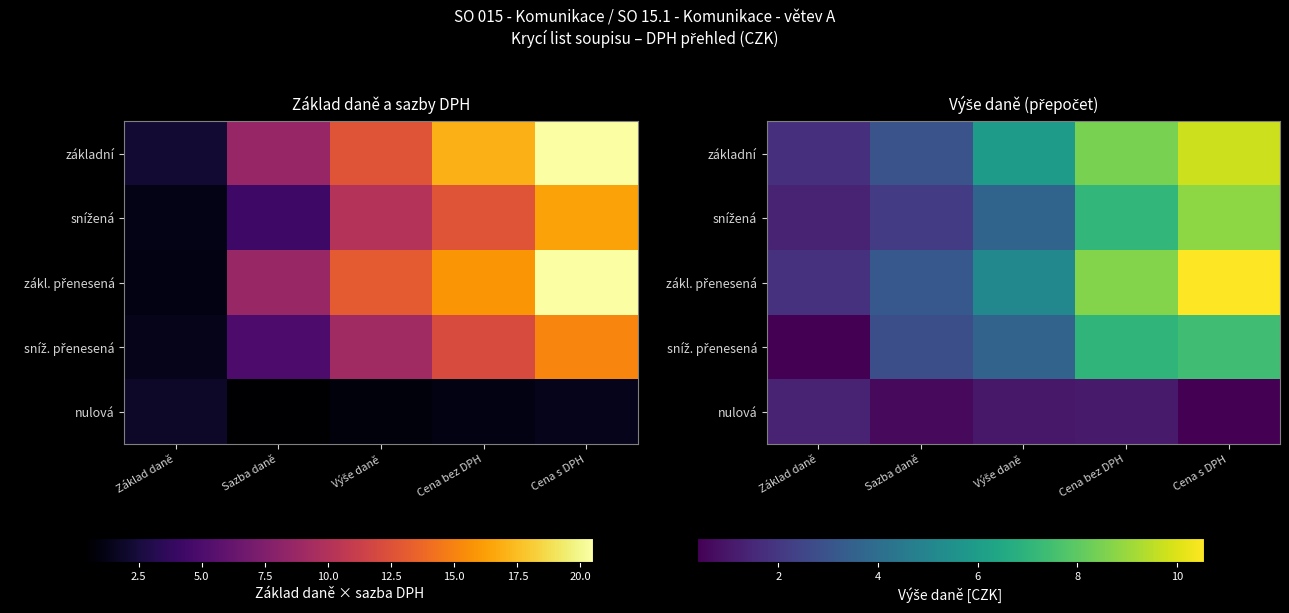

The value of základní at Výše daně is 3.5. True or false?

False